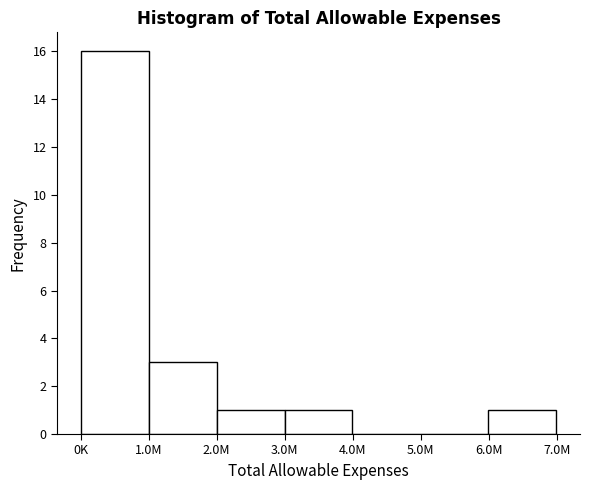

Reading left to right, list all the values displayed in this chart.

0K=16	1.0M=3	2.0M=1	3.0M=1	4.0M=0	5.0M=0	6.0M=1